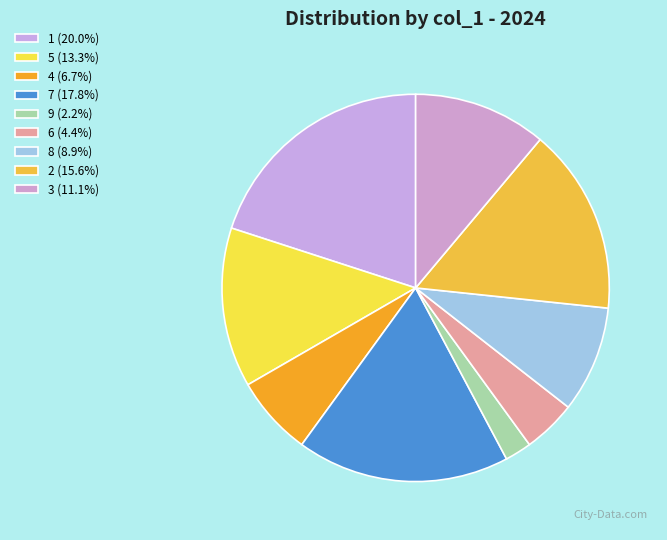

How many slices are in this pie chart?

9